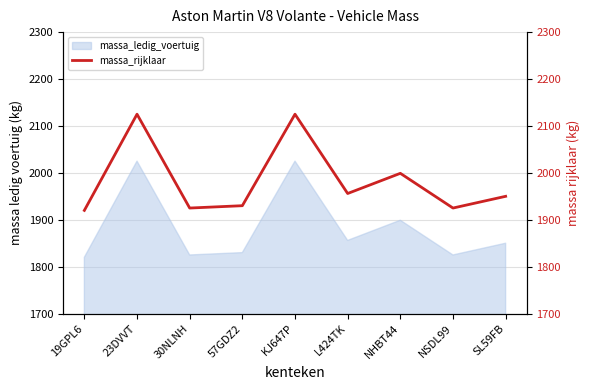

List the labels in order of value, largest first.

23DVVT, KJ647P, NHBT44, L424TK, SL59FB, 57GDZ2, 30NLNH, NSDL99, 19GPL6